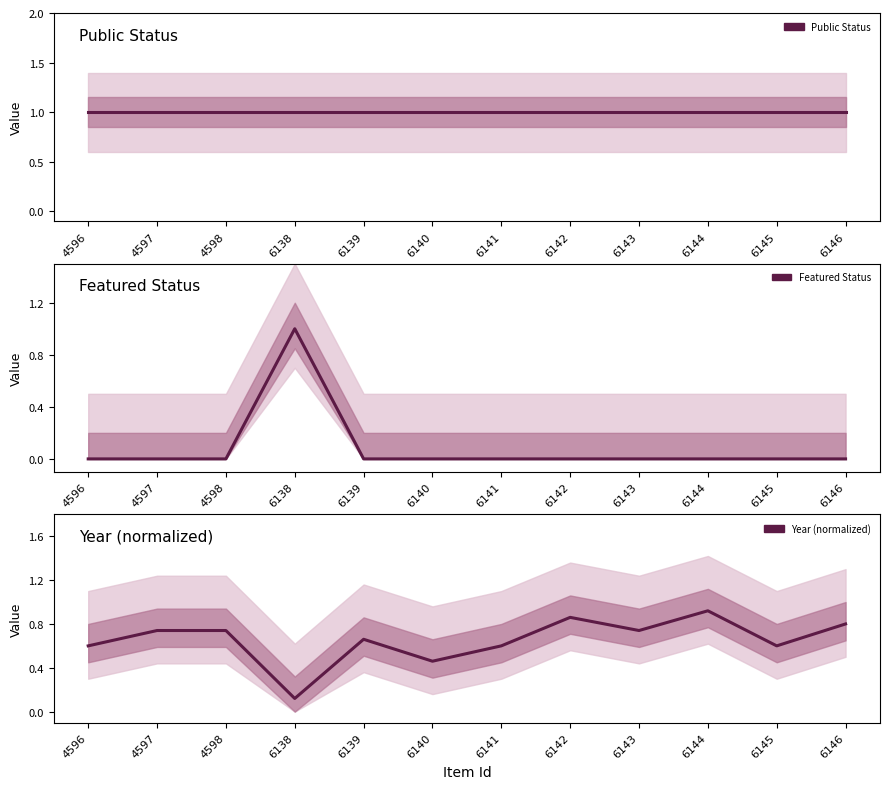

True or false: Public Status and Year (normalized) cross at least once.

False